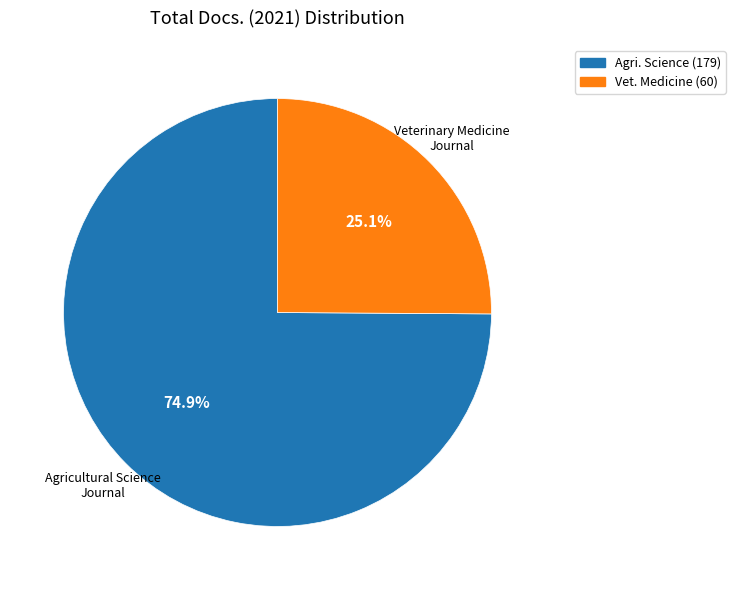

Does any single category account for the majority?

Yes